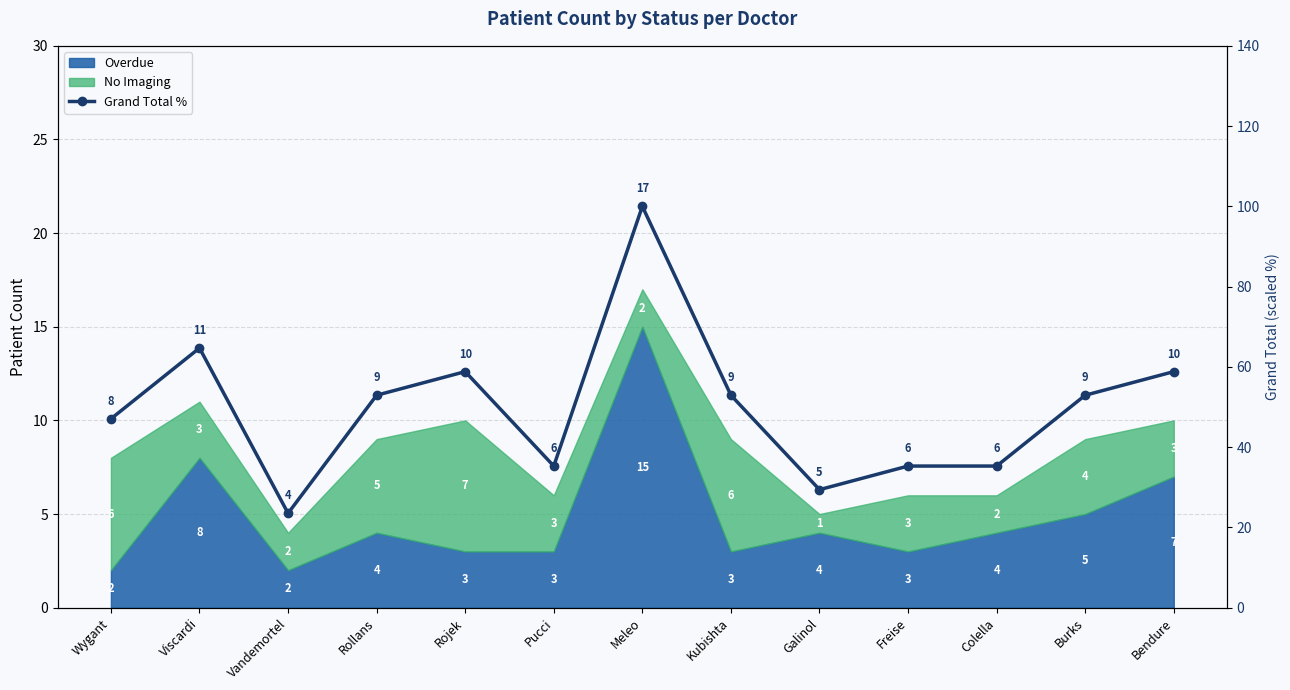

List the labels in order of value, smallest first.

Vandemortel, Galinol, Pucci, Freise, Colella, Wygant, Rollans, Kubishta, Burks, Rojek, Bendure, Viscardi, Meleo